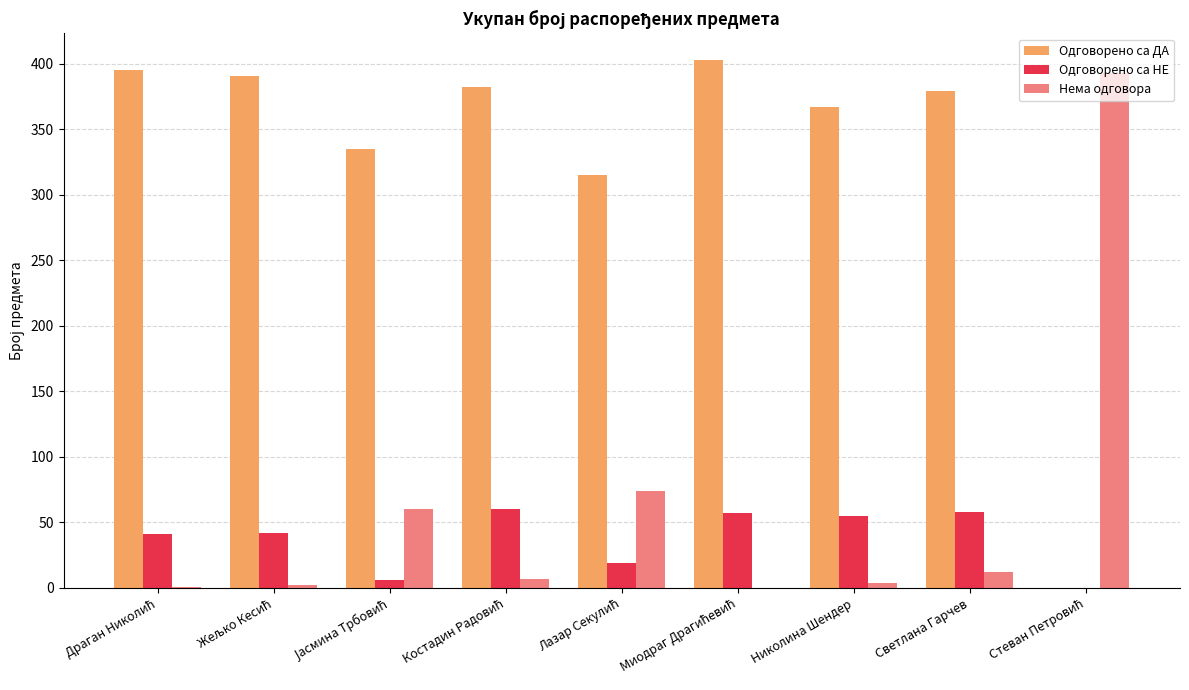

What is the greatest value displayed?

403